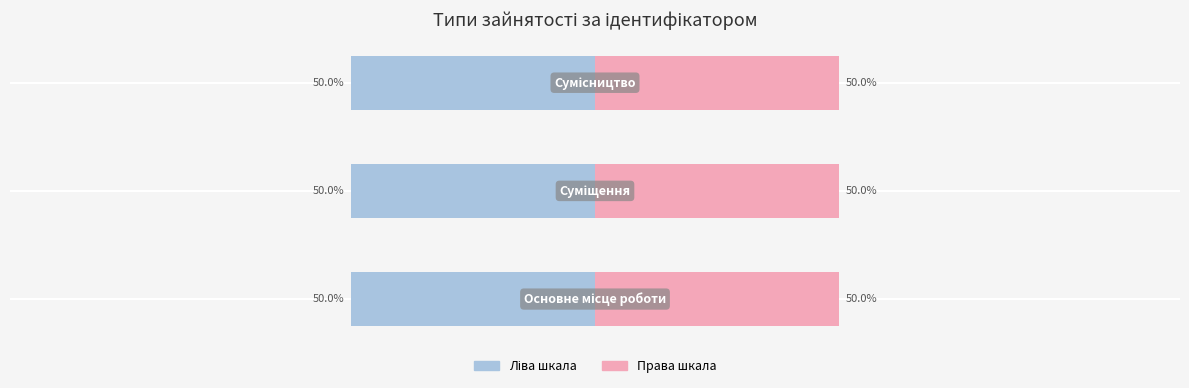

Rank the categories by Ідентифікатор (right) value from lowest to highest.

Основне місце роботи, Суміщення, Сумісництво